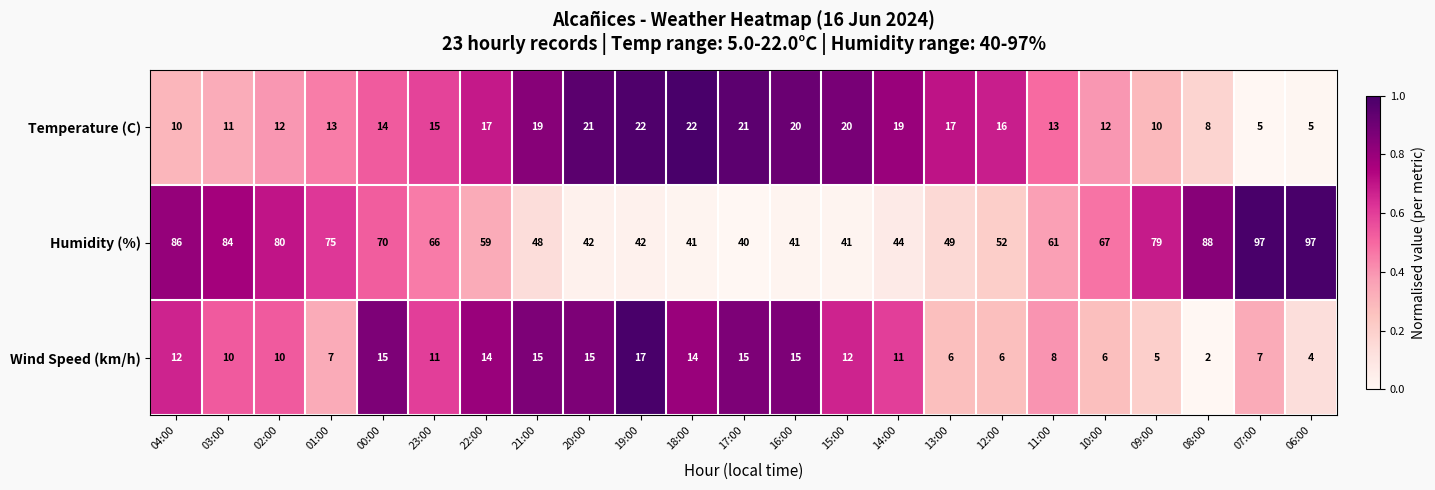

What is the maximum value shown in the chart?

97